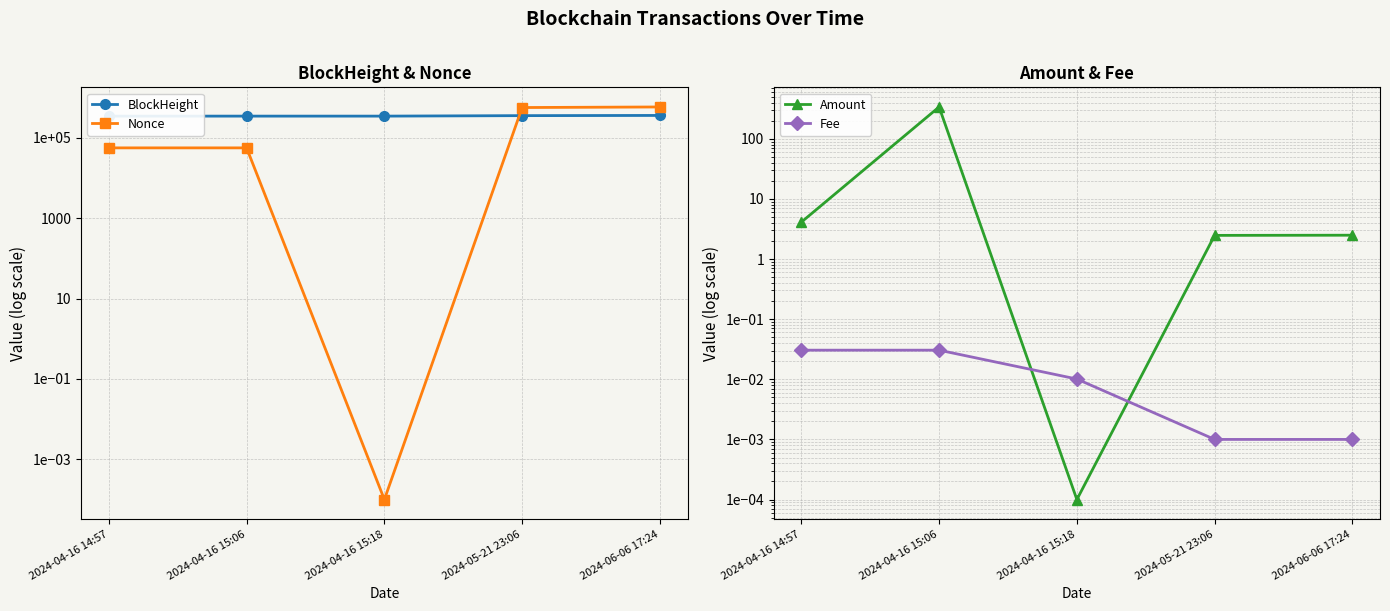

Which series has the largest range (max minus min)?

Nonce